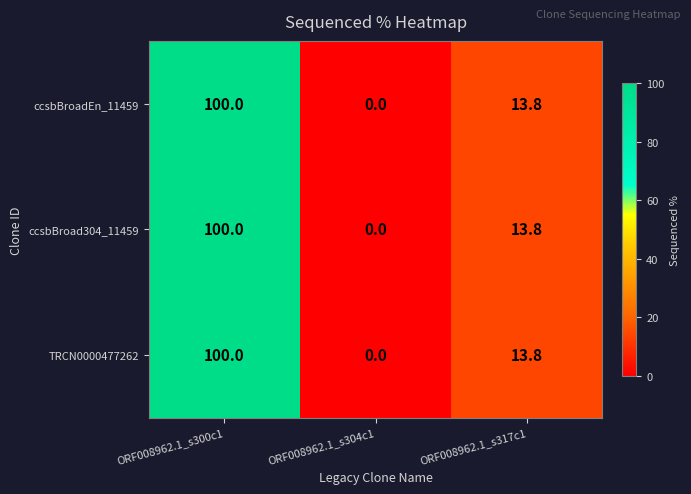

The value of ccsbBroadEn_11459 at ORF008962.1_s317c1 is 13.8. True or false?

True